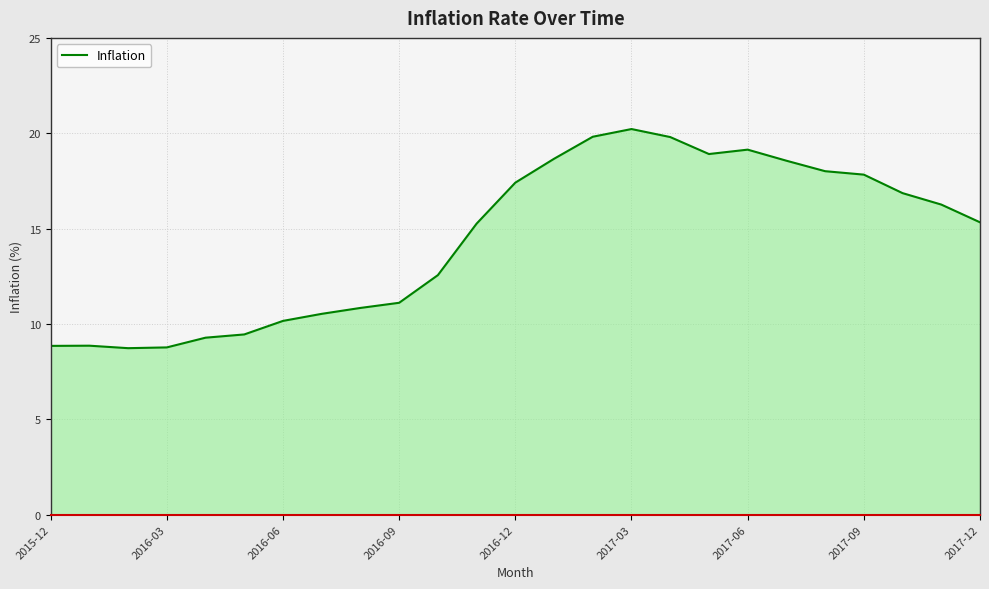

What is the difference between the maximum and minimum values?

11.5